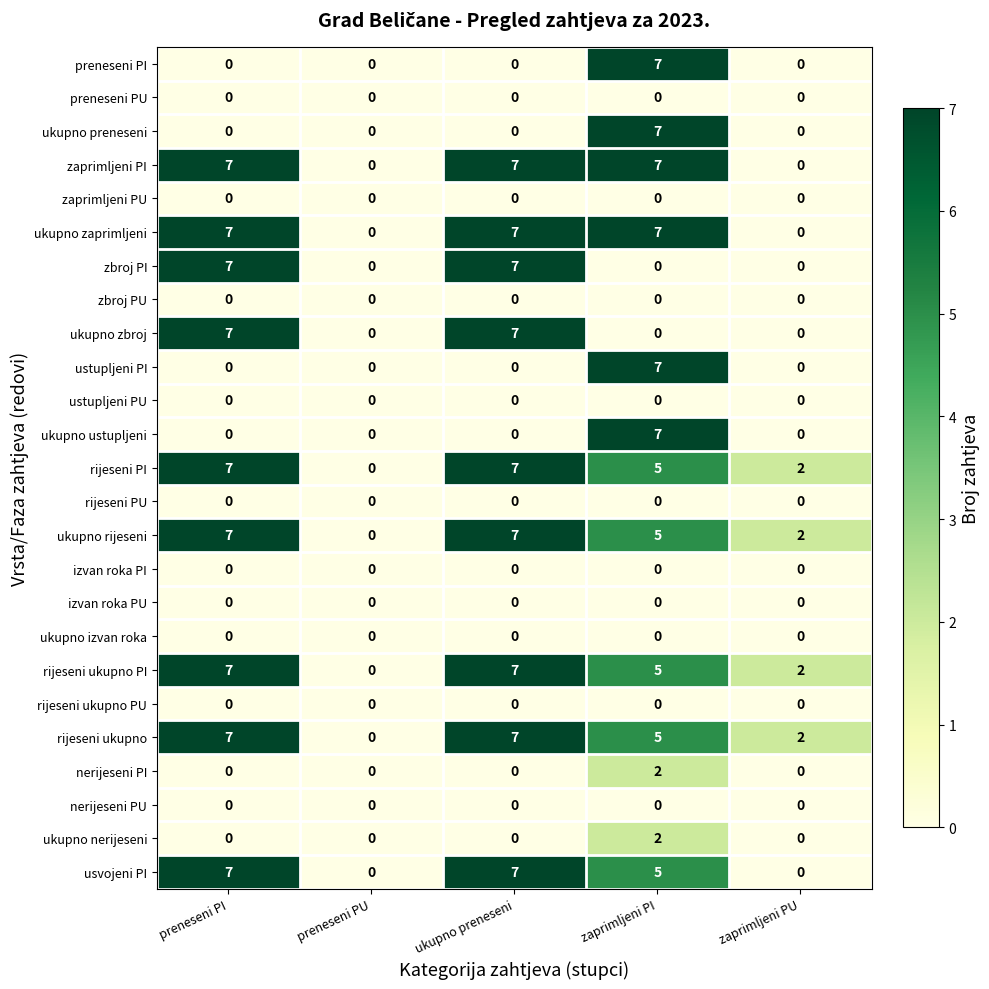

What is the difference between the highest and lowest values at ukupno preneseni?

7